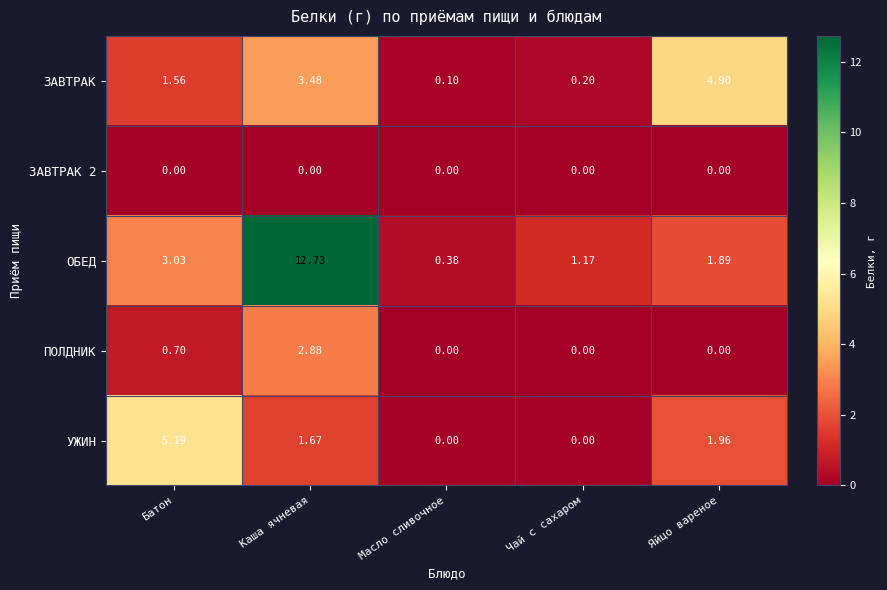

Which series changed the most between Батон and Каша ячневая?

ОБЕД